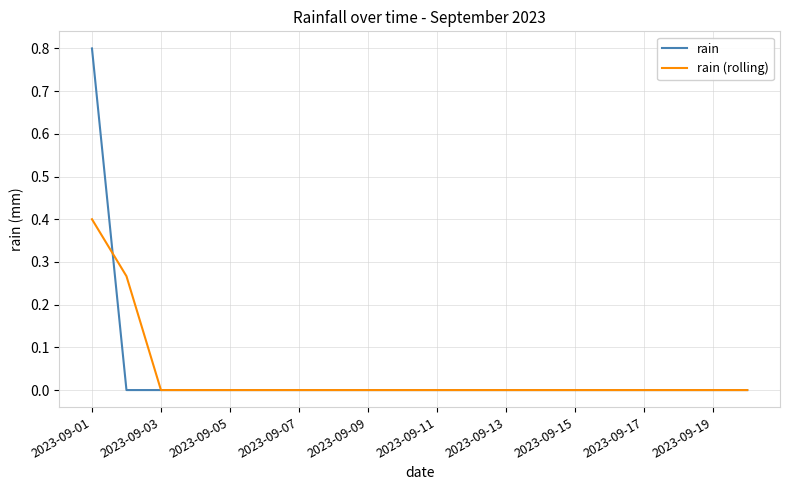

Which series has the widest spread of values?

rain